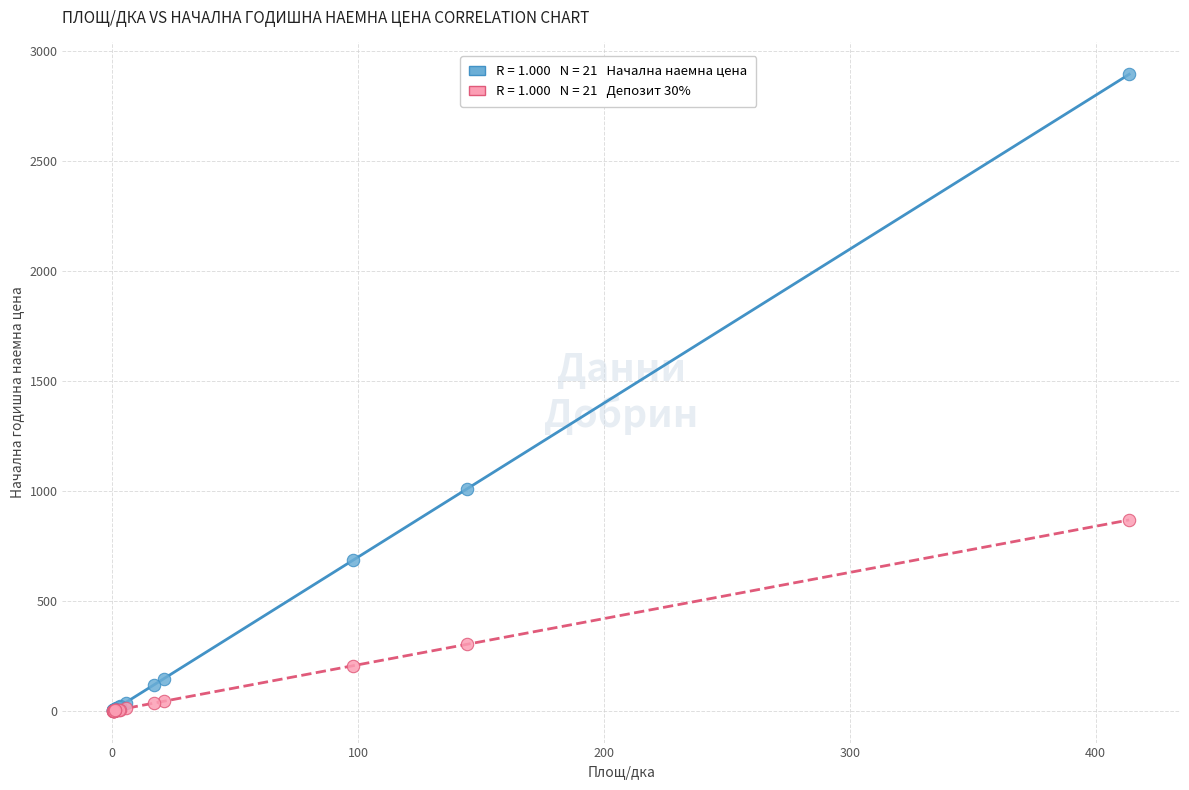

Across all series, what Y value is closest to 1448?

1010.6